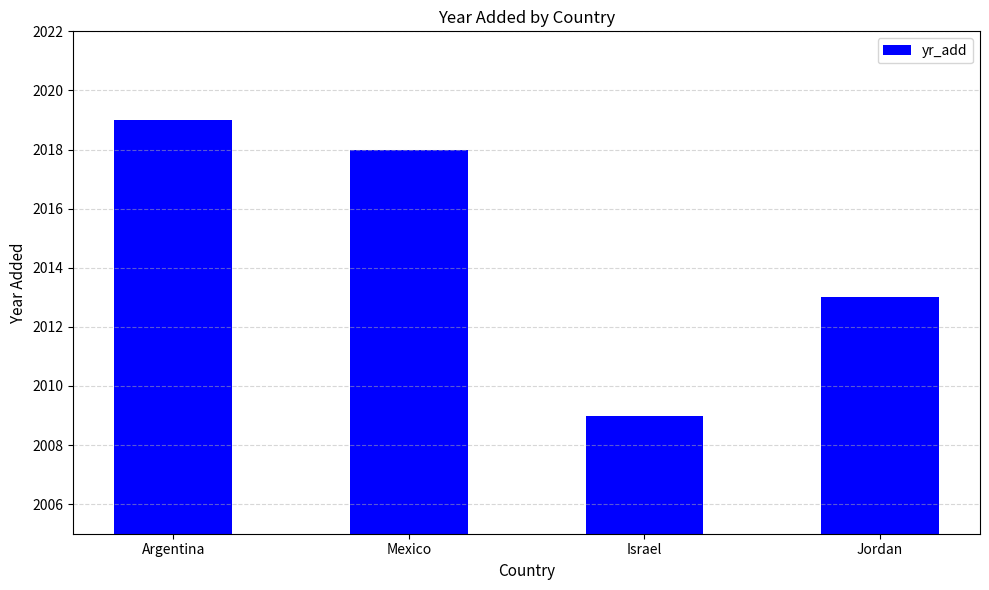

List the labels in order of value, largest first.

Argentina, Mexico, Jordan, Israel